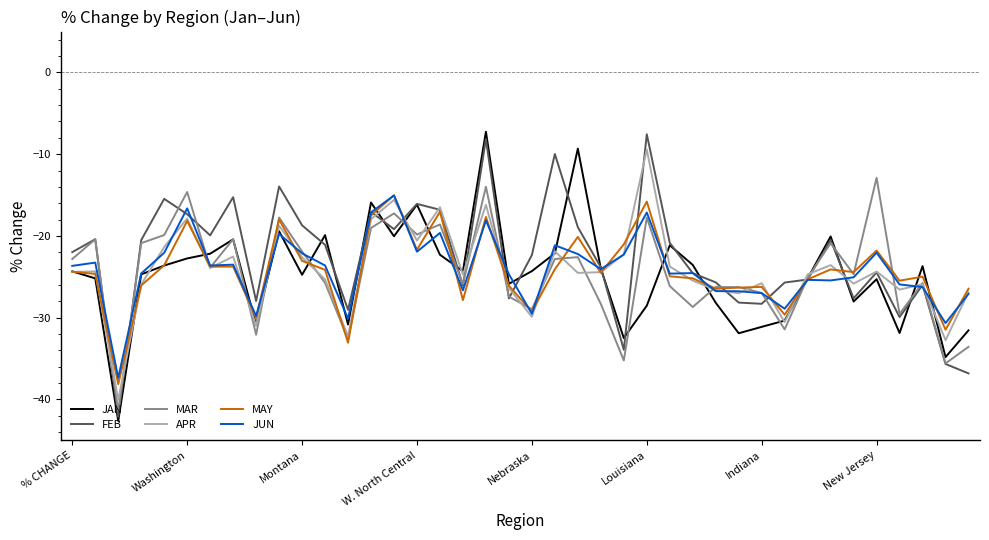

What is the minimum value for FEB?

-42.1